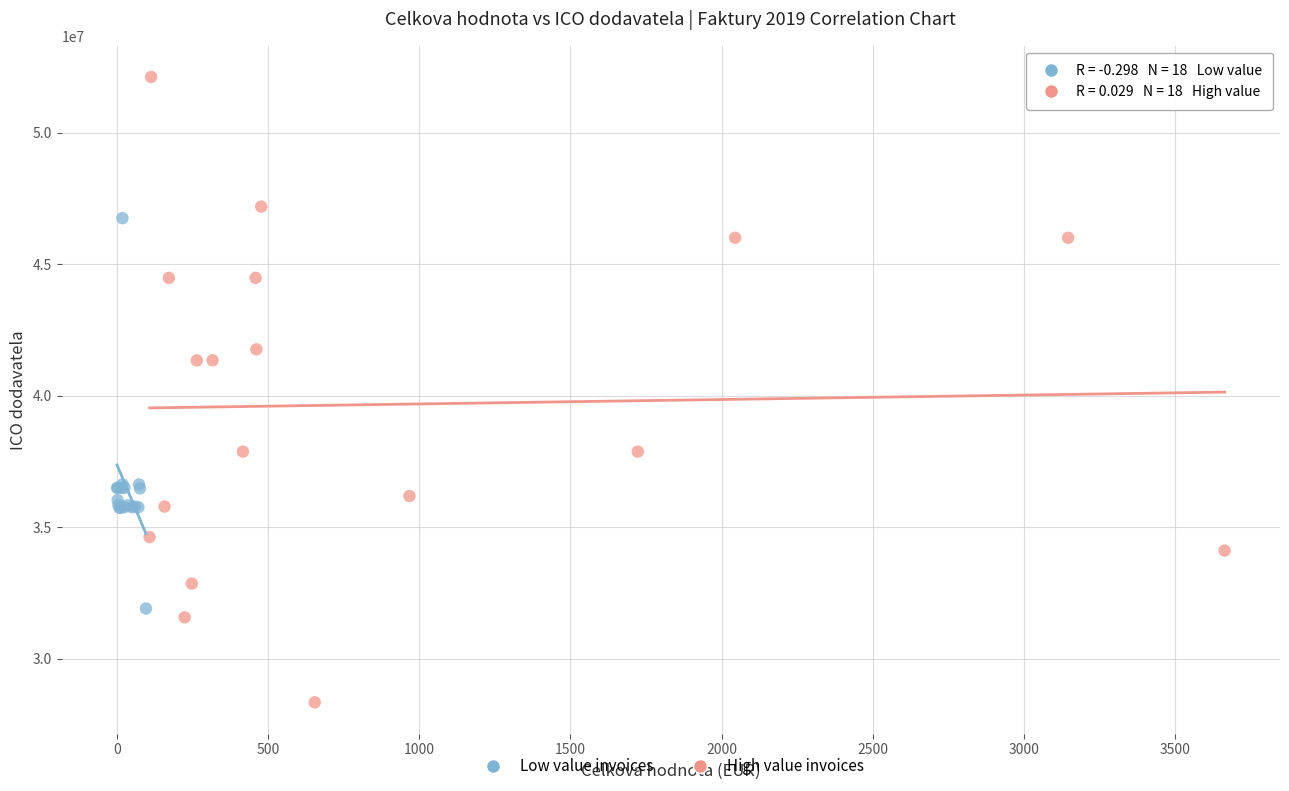

Which series has the widest spread of Y values?

High value invoices